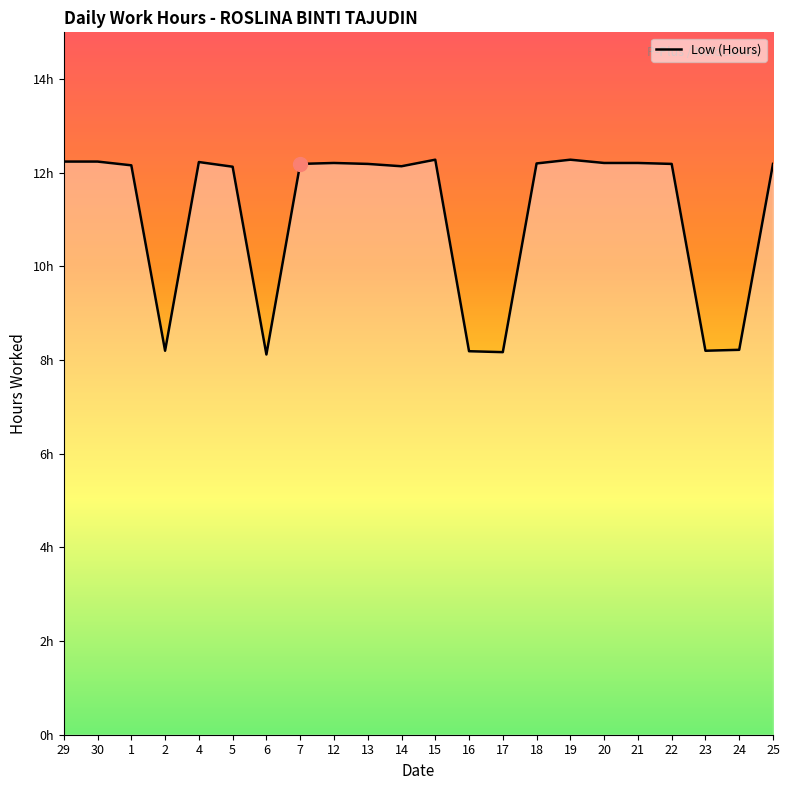

What is the label of the 9th point from the right?

17